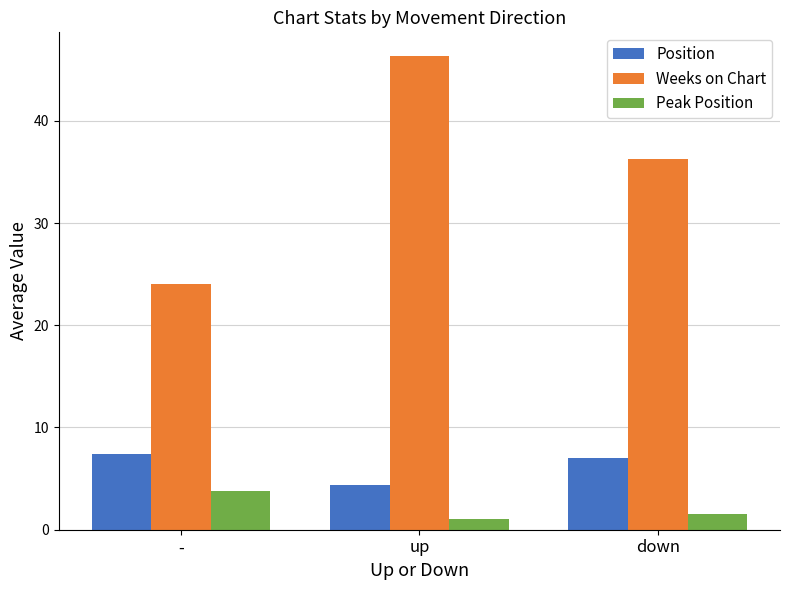

What is the spread (max minus min) of values at up?

45.3